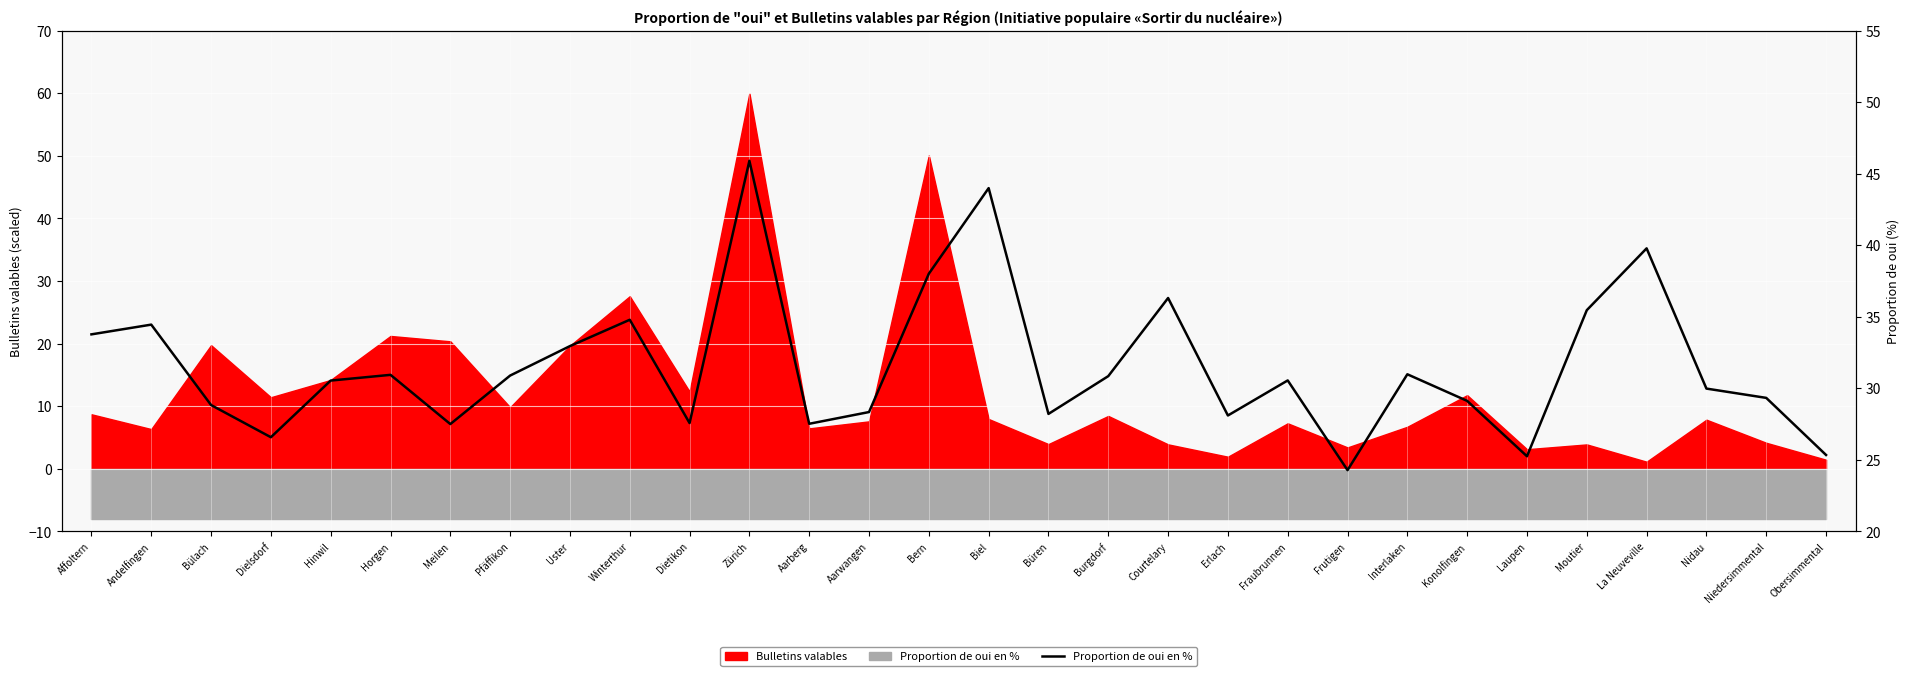

What value does the data have at Winterthur?

34.8